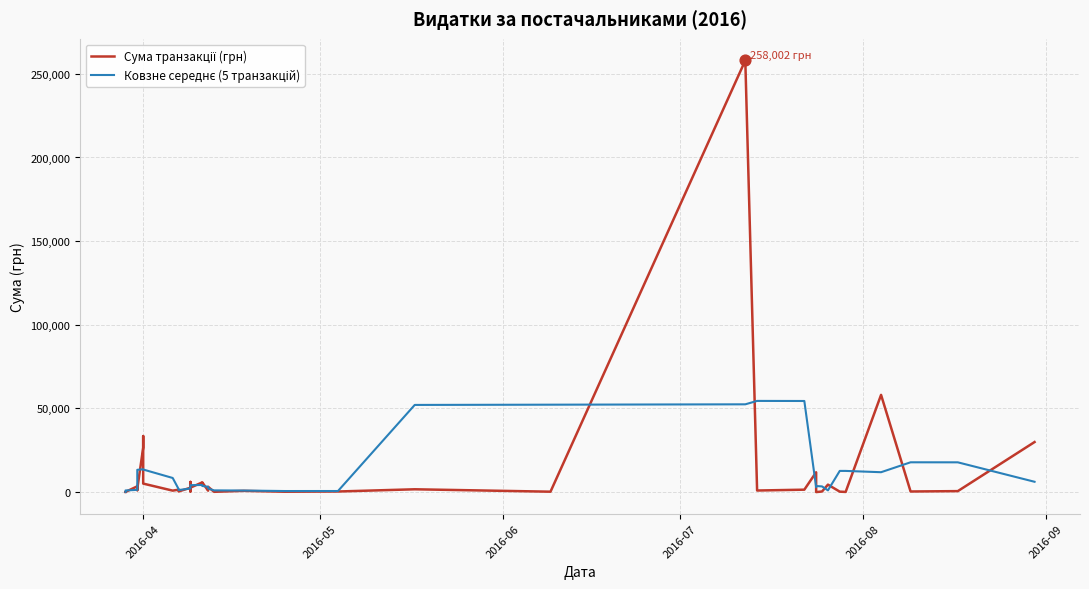

At how many categories does at least one series exceed 185911?

1